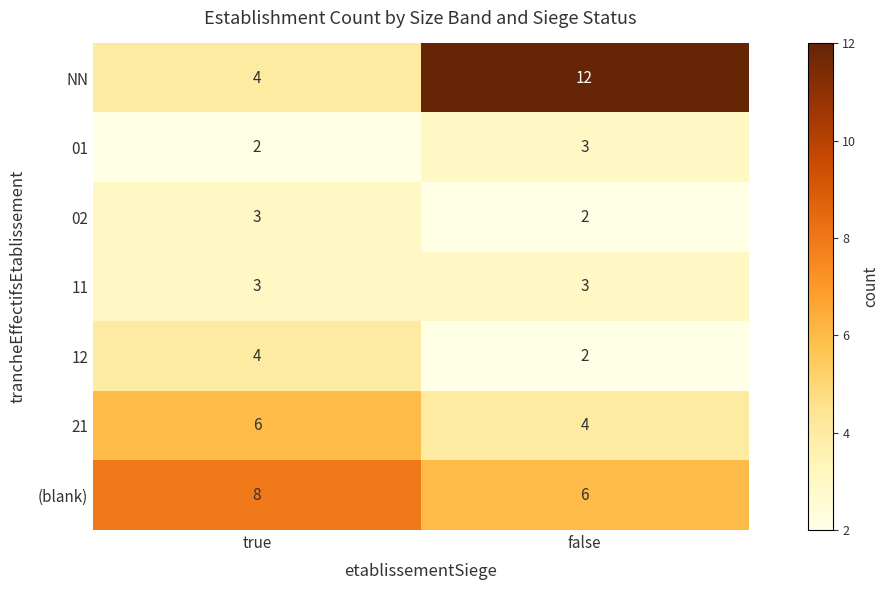

Read the 01 value at false.

3